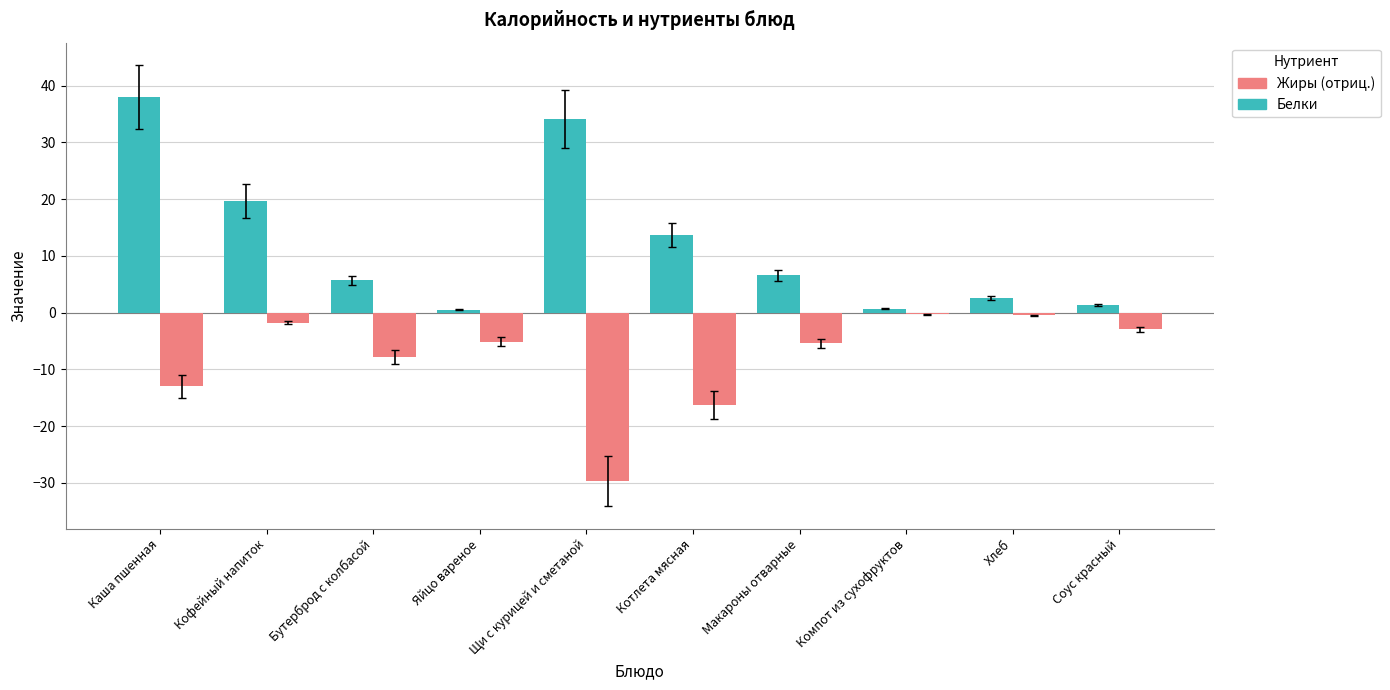

Rank the series by their maximum value, from lowest to highest.

Жиры (отриц.), Белки